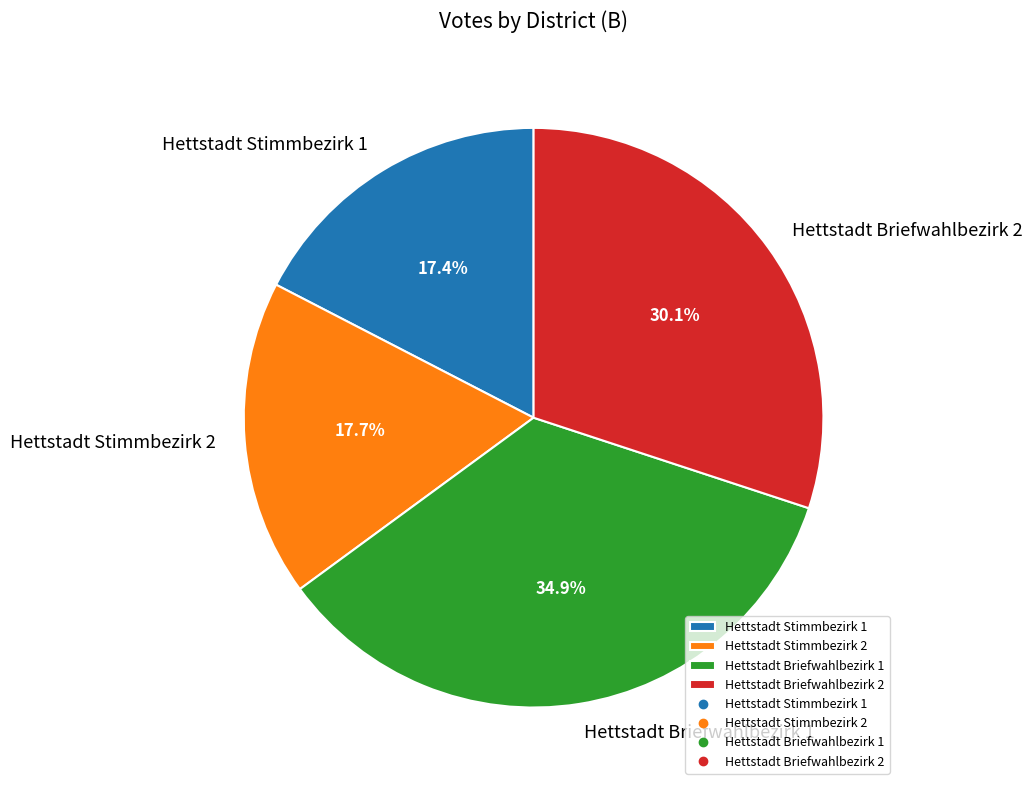

To the nearest percent, what portion does Hettstadt Stimmbezirk 1 represent?

17%